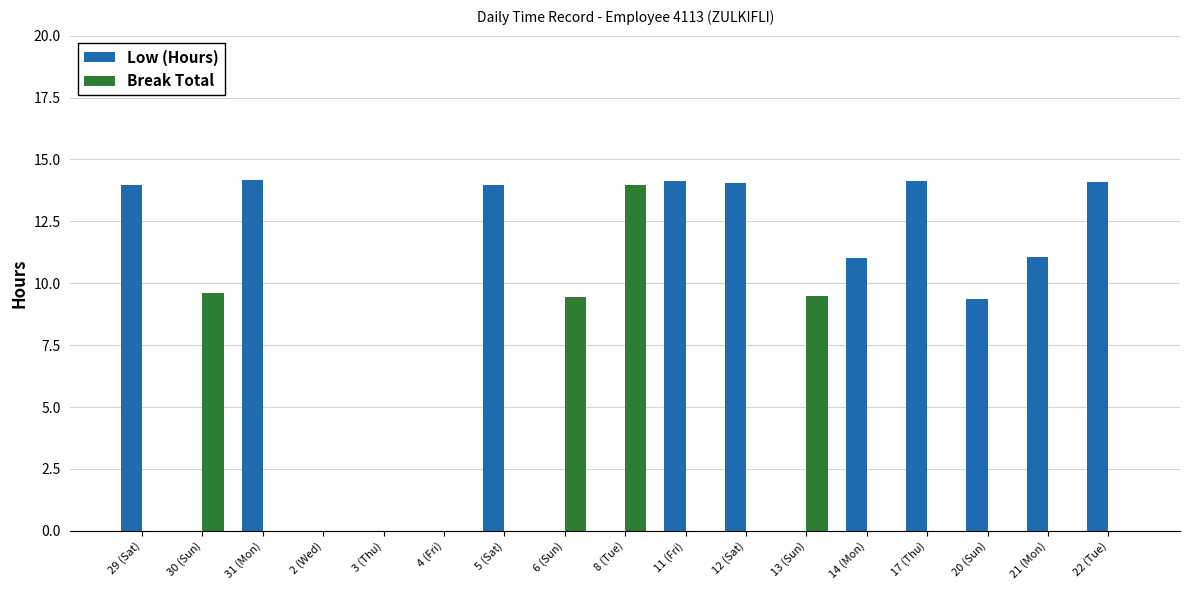

At which label is Low (Hours) closest to 7?

20 (Sun)